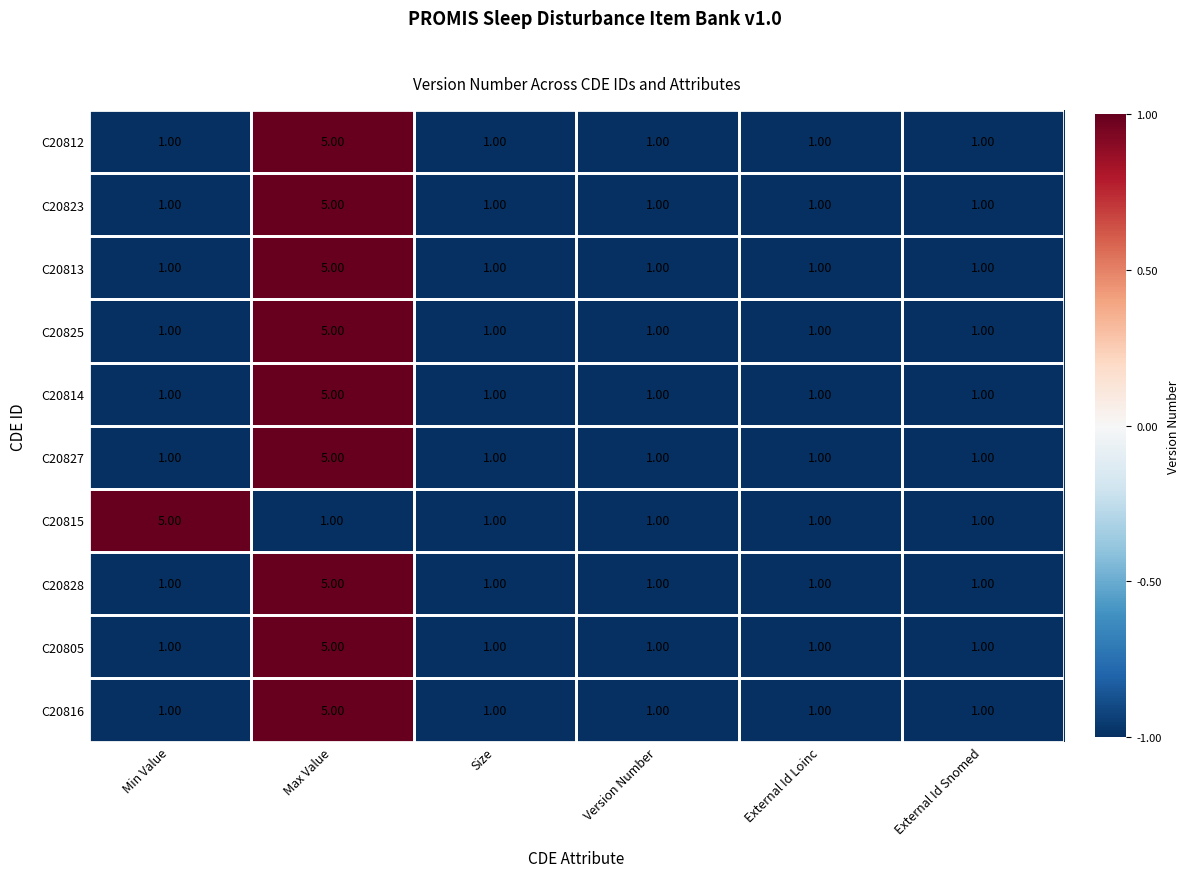

What is the sum of the C20814 values at External Id Snomed and Max Value?

6